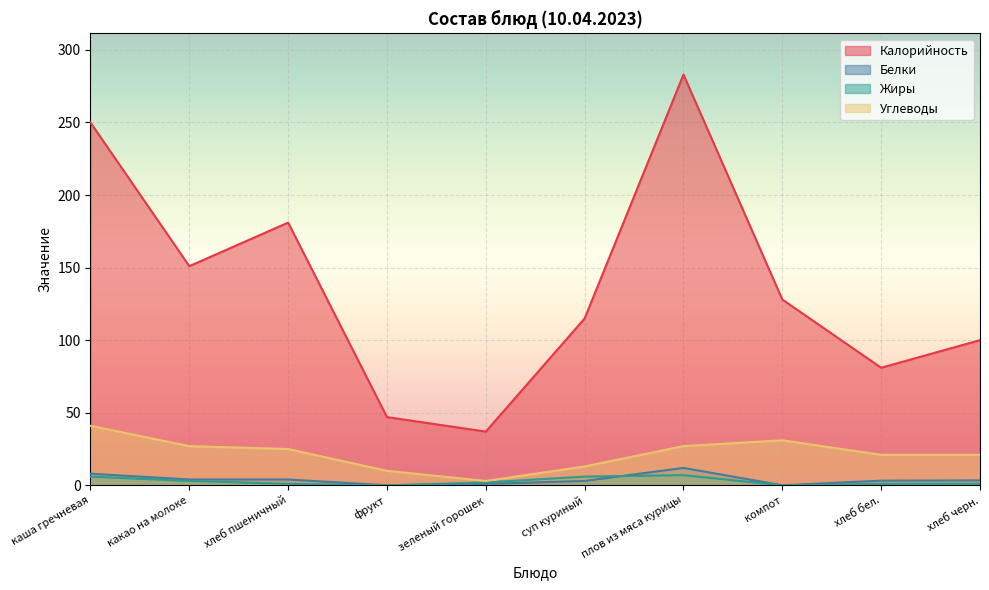

How many lines are shown in the chart?

4